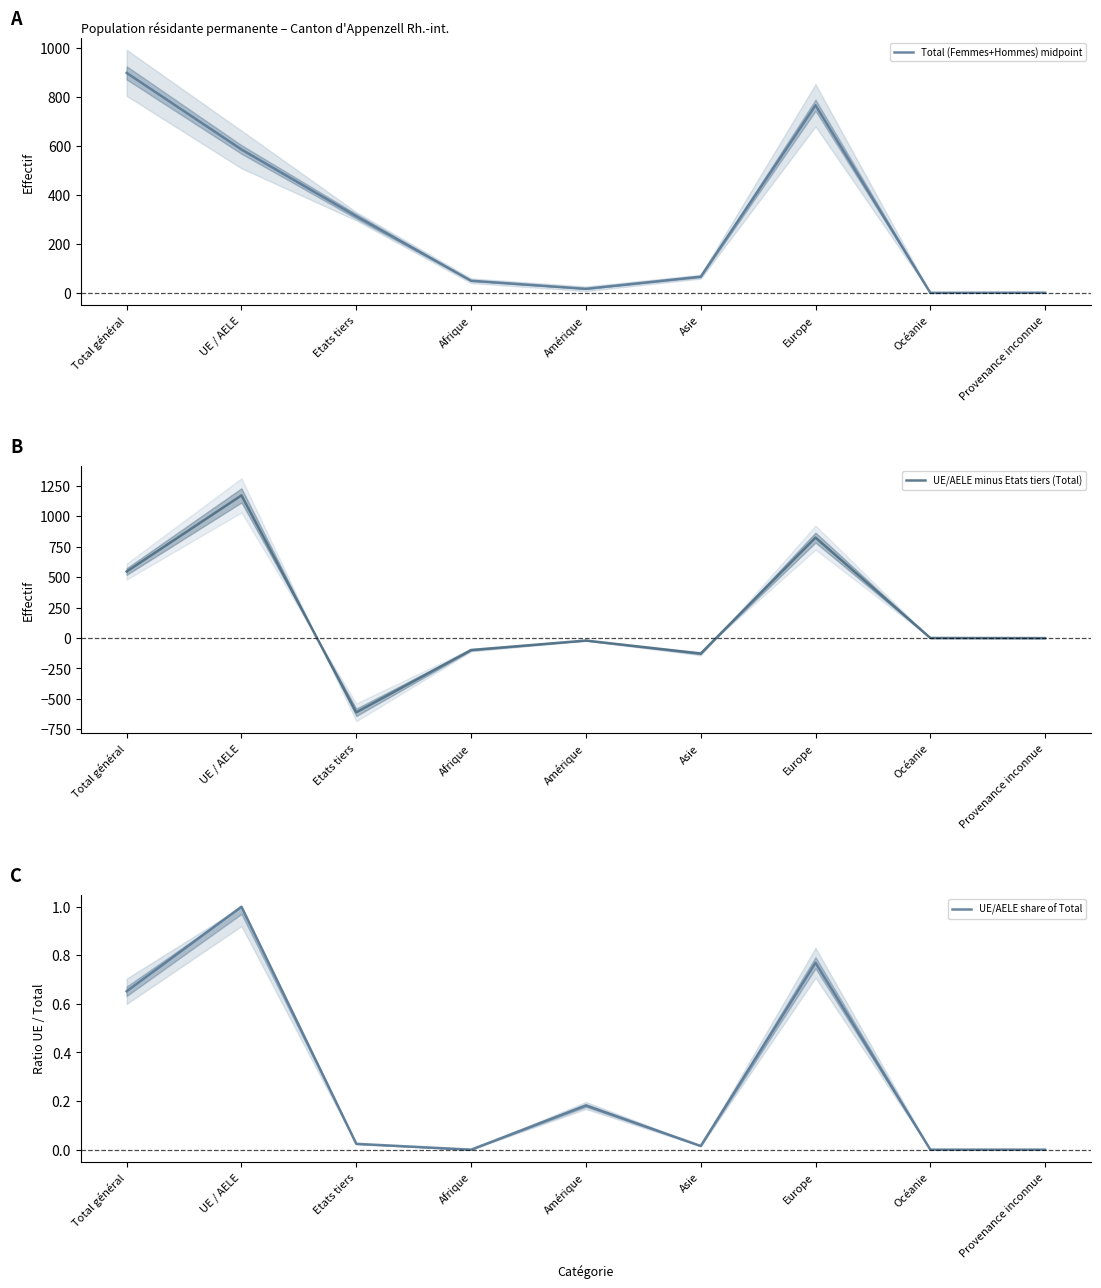

True or false: UE/AELE share of Total has more than 2 points higher than both neighbors.

True